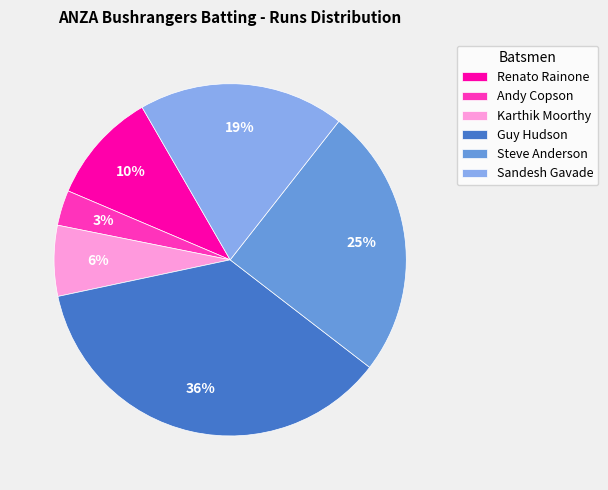

How many segments does this pie chart have?

6